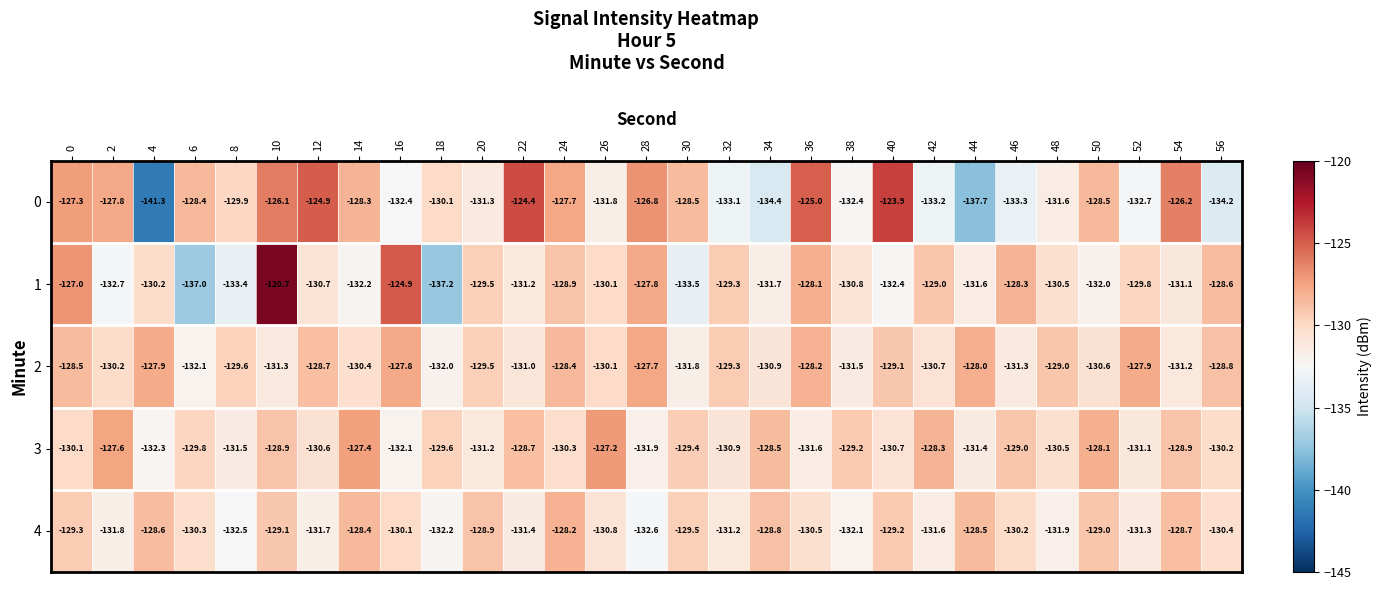

Count the number of data series in this chart.

5